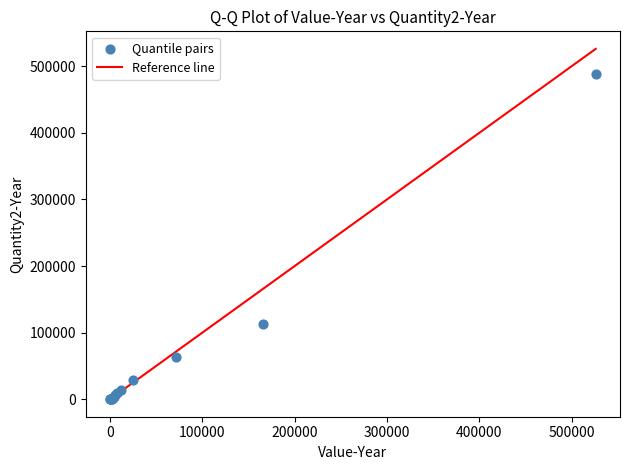

What Y value in the scatter plot is closest to 244197?

113501.7